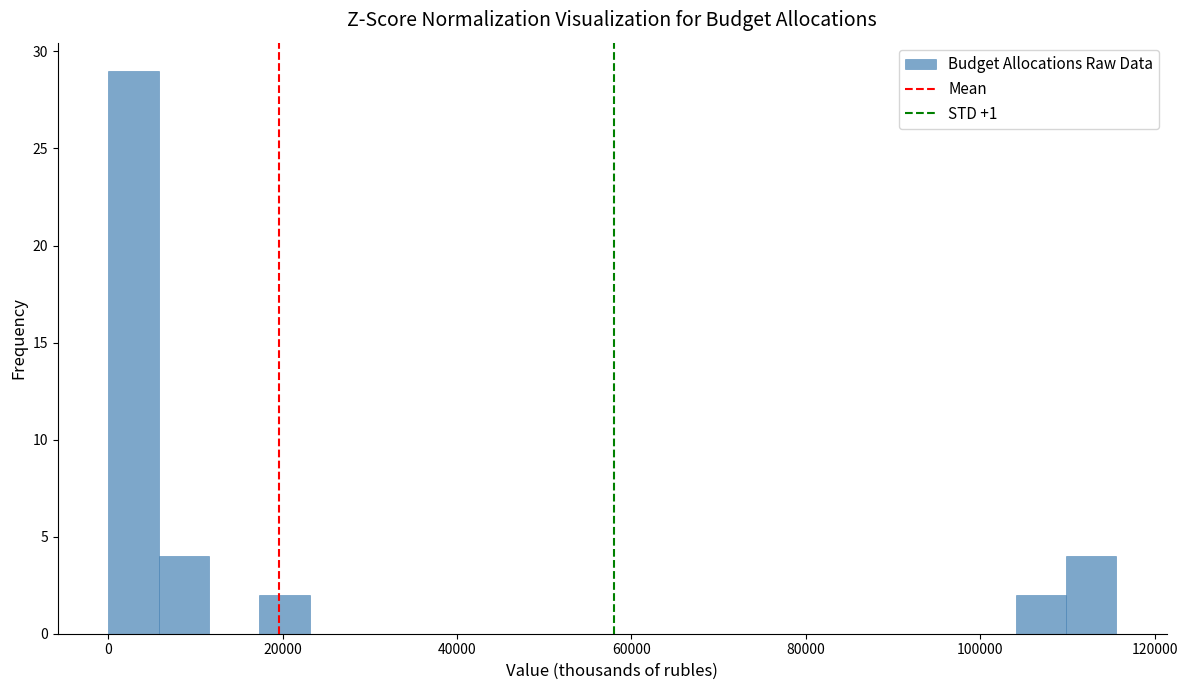

Read against the x-axis, roughly where is the centre of the tallest bar?

2000